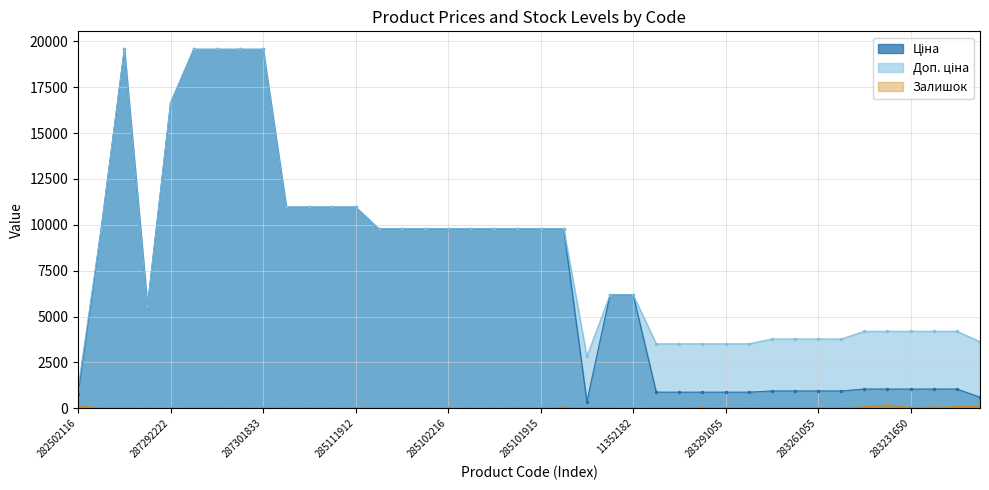

List the labels in order of Залишок value, largest first.

283231651, 282502116, 281731856, 283231052, 283231856, 283231055, 285101913, 283291650, 283231650, 283291052, 285112220, 285112217, 285111961, 285101916, 285111912, 283532151, 283261052, 283291055, 285102221, 285102219, 283291856, 283261651, 285101569, 287302223, 287302226, 11352184, 283291651, 283261055, 283261650, 287302225, 10832185, 287302224, 285102218, 287292222, 285102044, 287301833, 285102216, 285102120, 285101915, 11352182